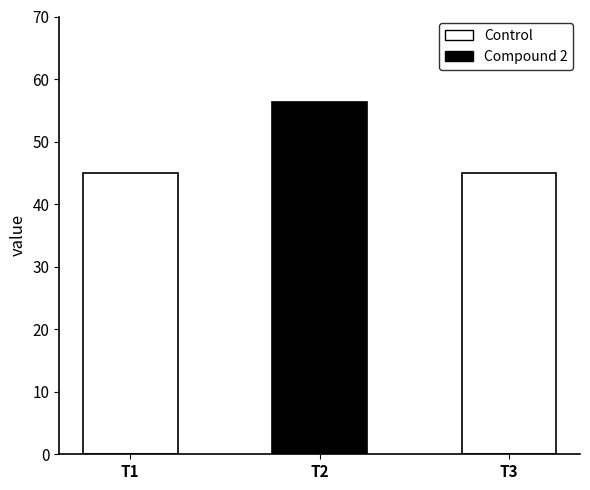

Is it true that the value at T1 is 45.0?

True